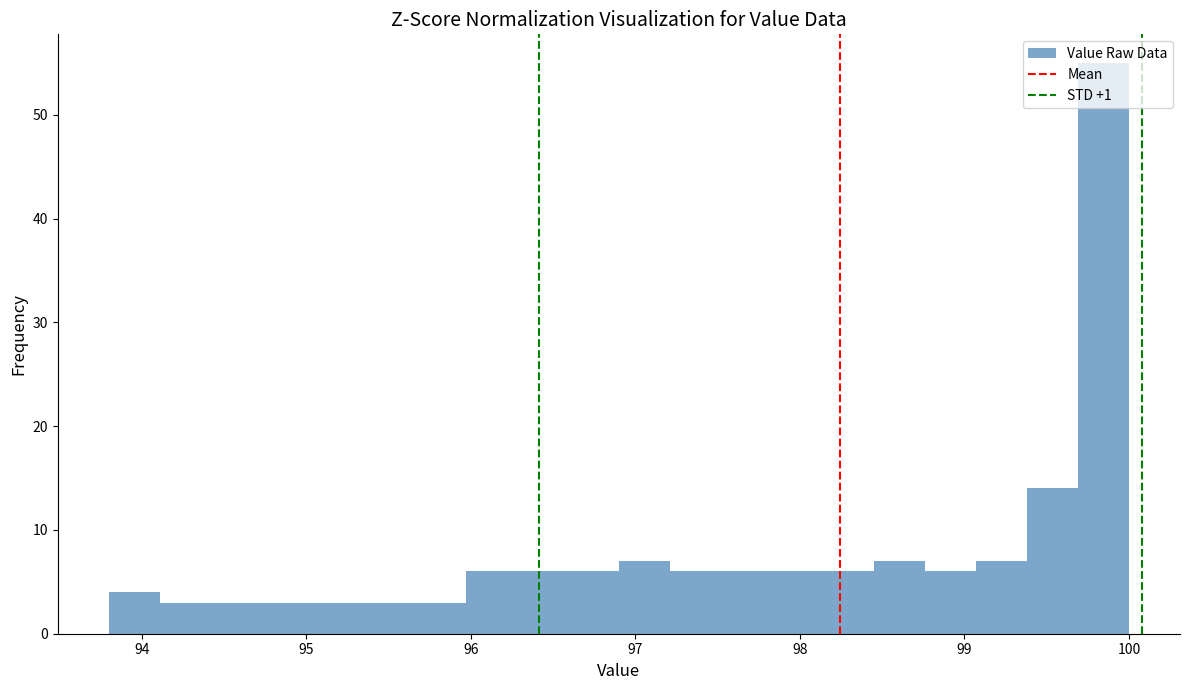

Read against the x-axis, roughly where is the centre of the tallest bar?

99.8